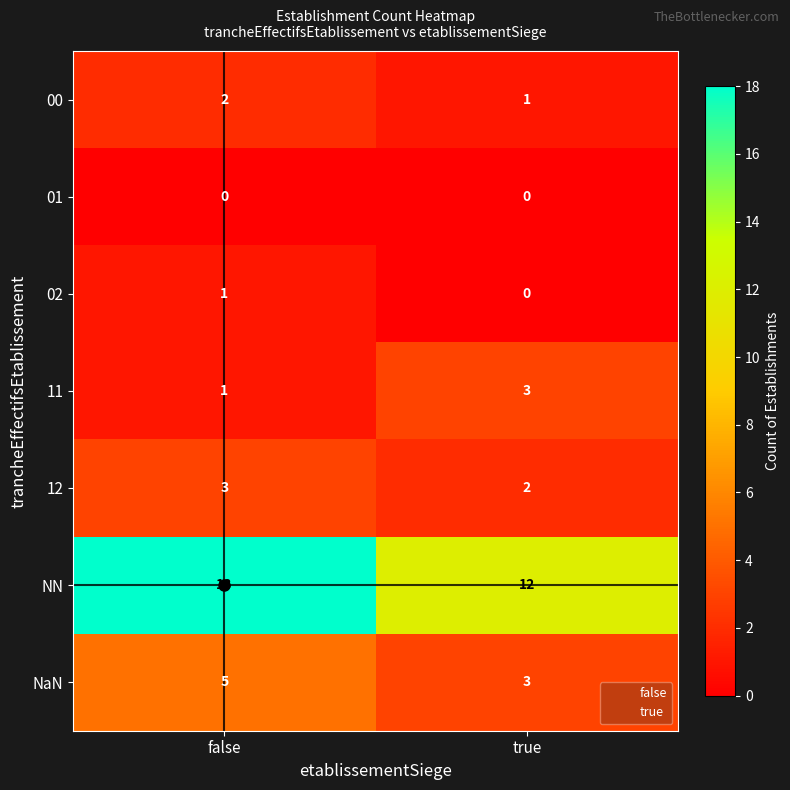

How many data points does each series have?

2